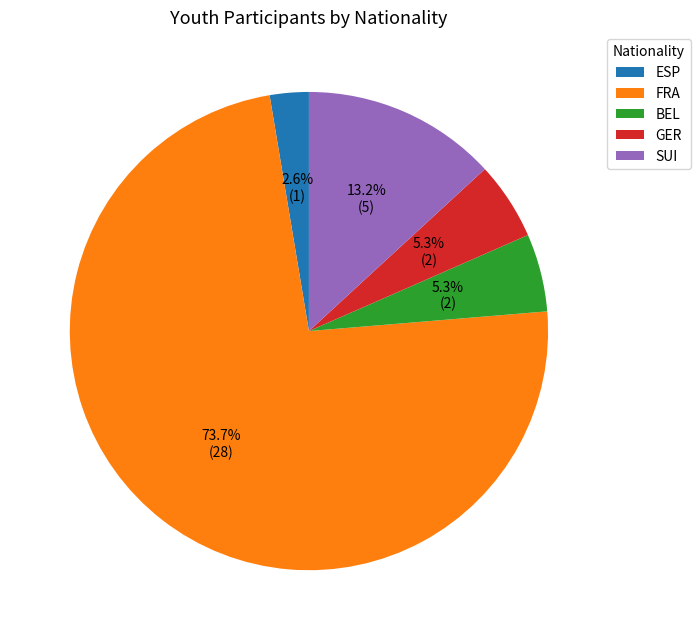

To the nearest percent, what portion does GER represent?

5%